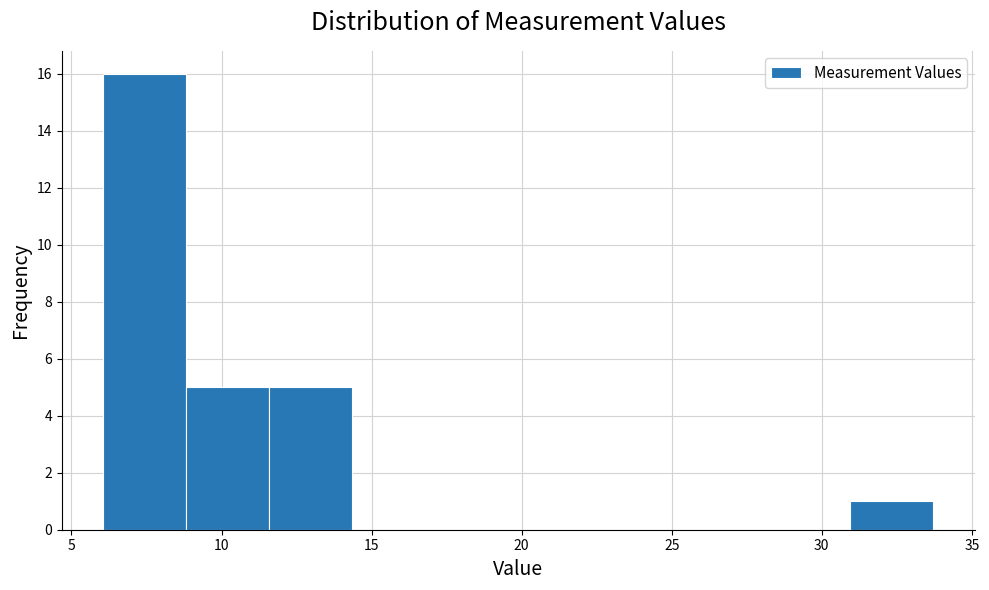

Which range on the x-axis has the tallest bar?

6.0 to 9.0